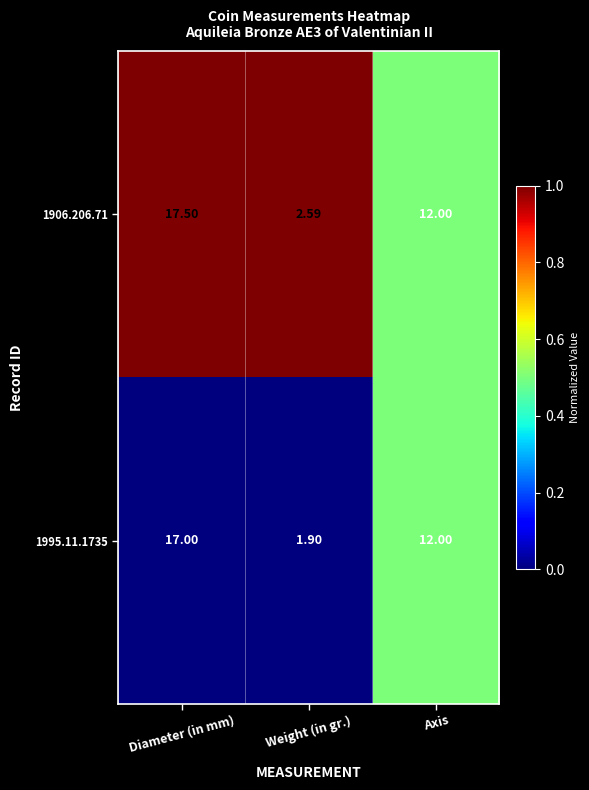

At which category does the chart reach its minimum across all series?

Weight (in gr.)